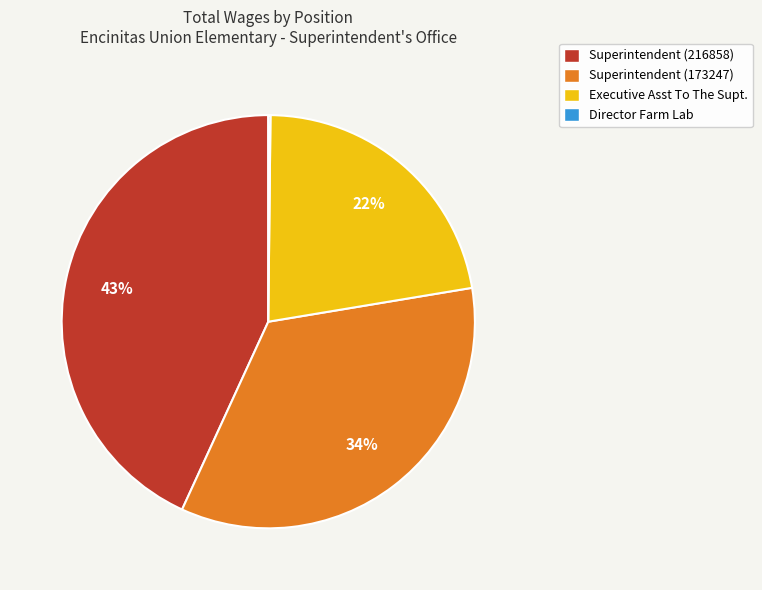

Does Superintendent (216858) account for over 50% of the chart?

No